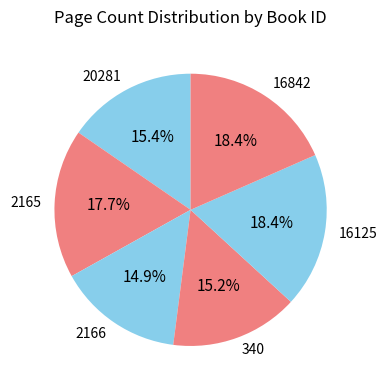

True or false: 340 accounts for 15% of the total.

True